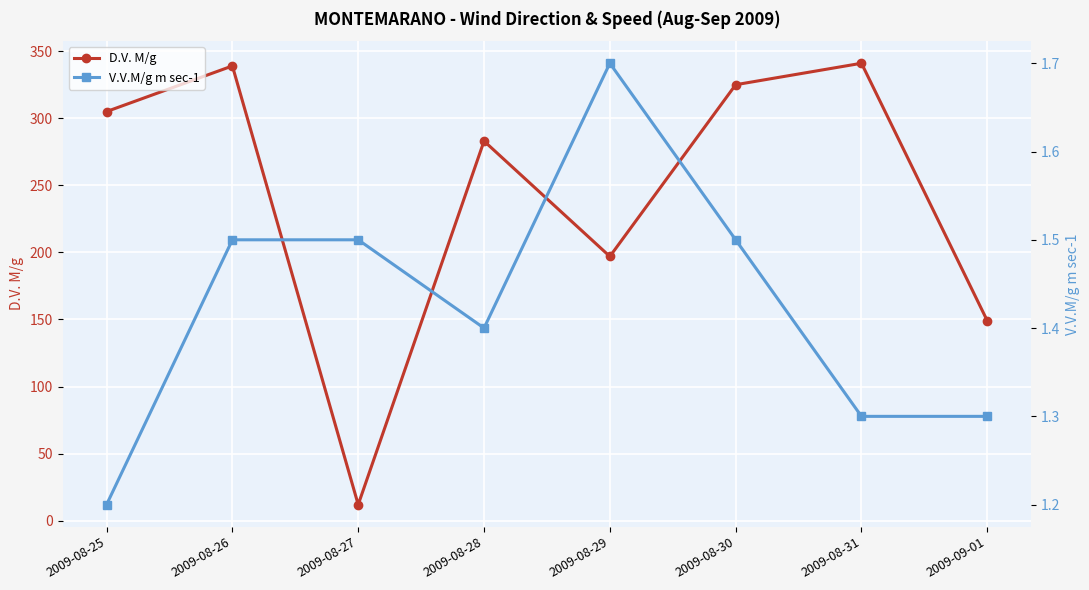

What is the total value across all series at 2009-08-26?

340.5